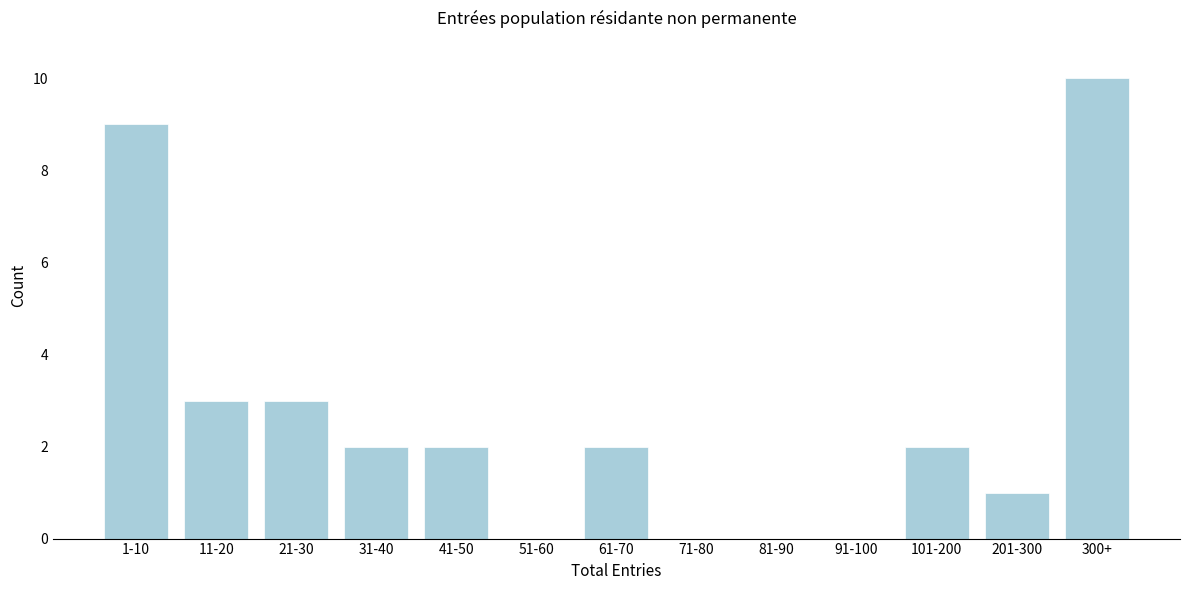

Reading left to right, transcribe all the data shown in this chart.

1-10=9	11-20=3	21-30=3	31-40=2	41-50=2	51-60=0	61-70=2	71-80=0	81-90=0	91-100=0	101-200=2	201-300=1	300+=10